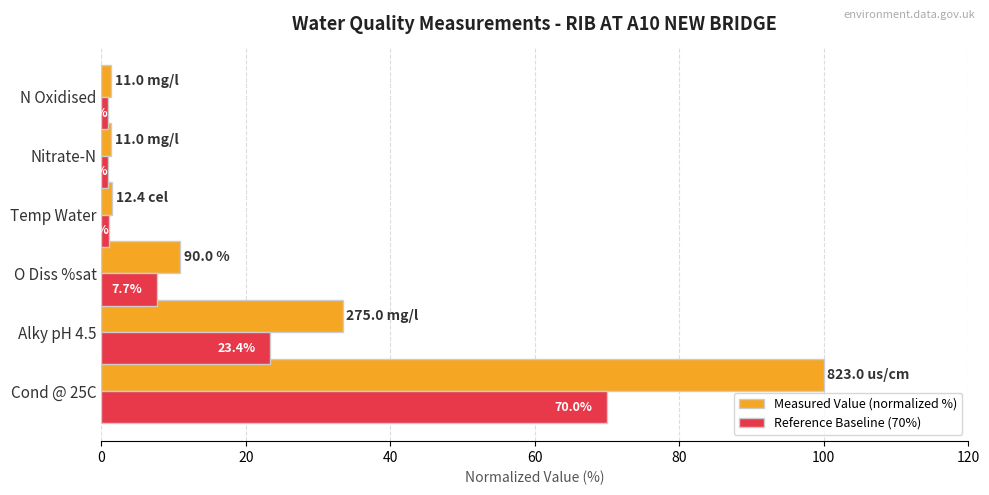

Rank the series by their maximum value, from lowest to highest.

Reference Baseline (70%), Measured Value (normalized %)